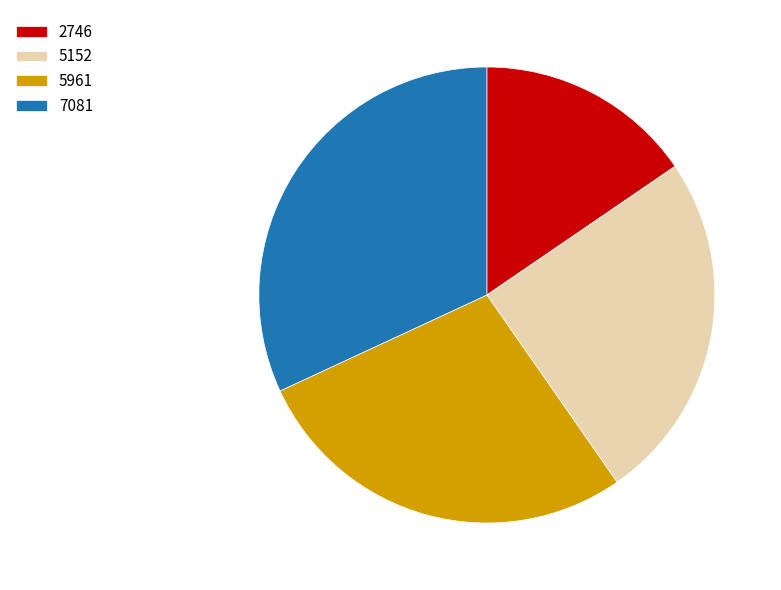

The 5961 slice represents 18% of the pie. True or false?

False